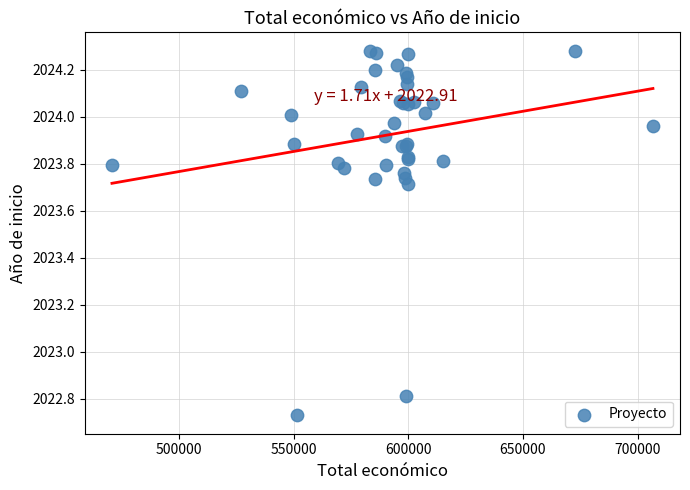

What Y value in the scatter plot is closest to 2023?

2022.8